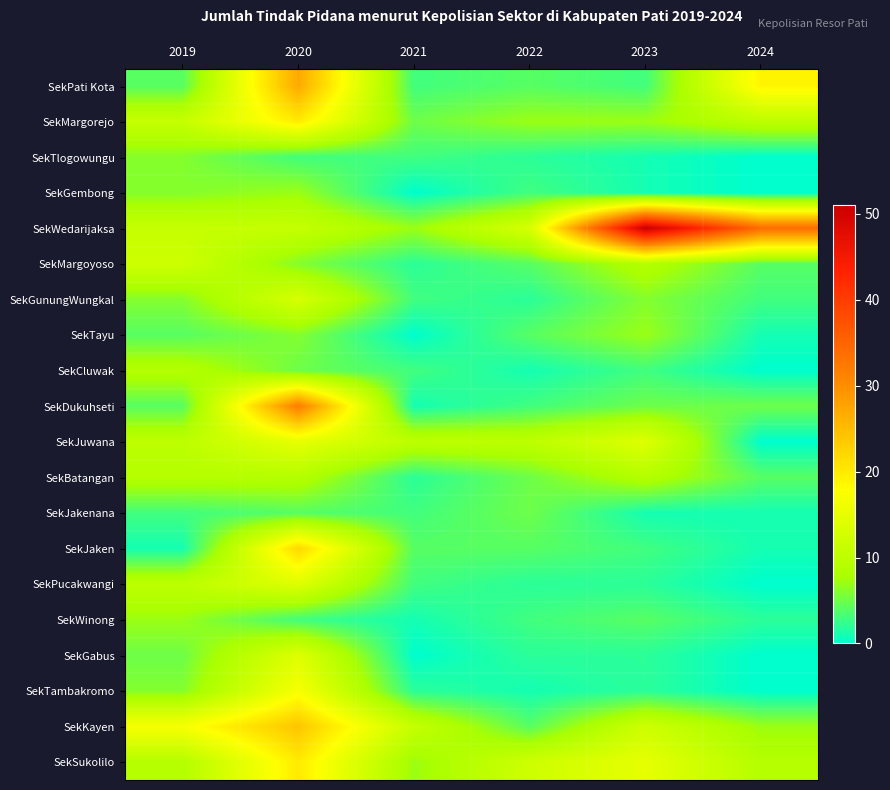

Between 2023 and 2020, which is larger?

2020